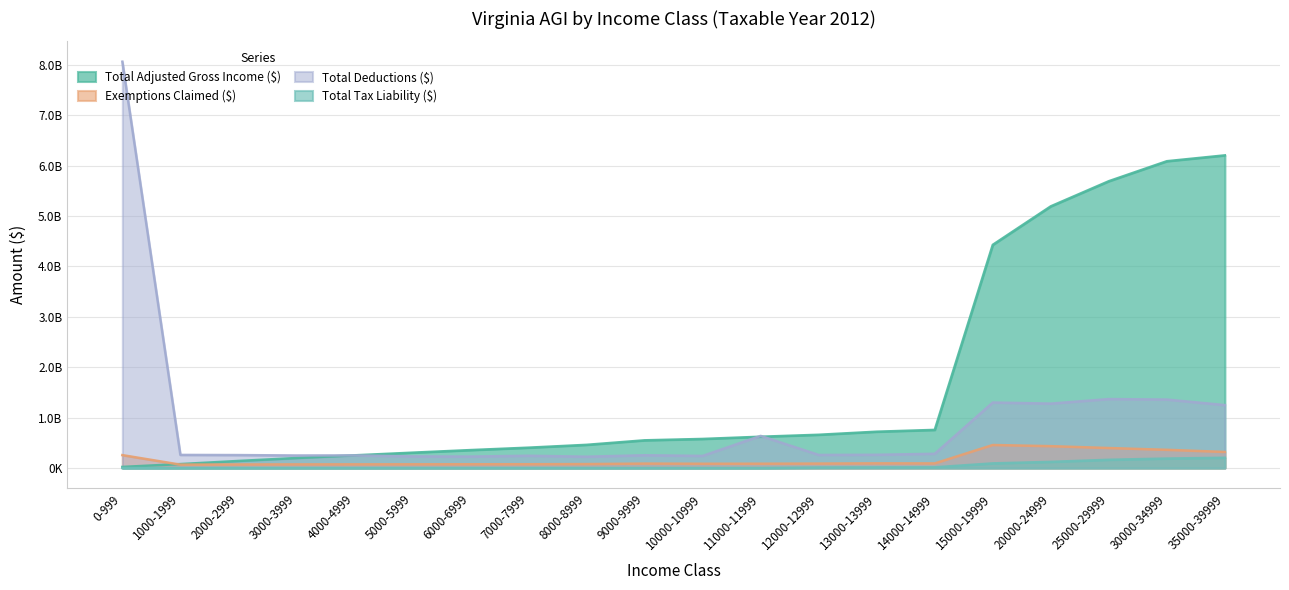

What is the difference between the maximum and second lowest values in the Exemptions Claimed ($) series?

386561546.6